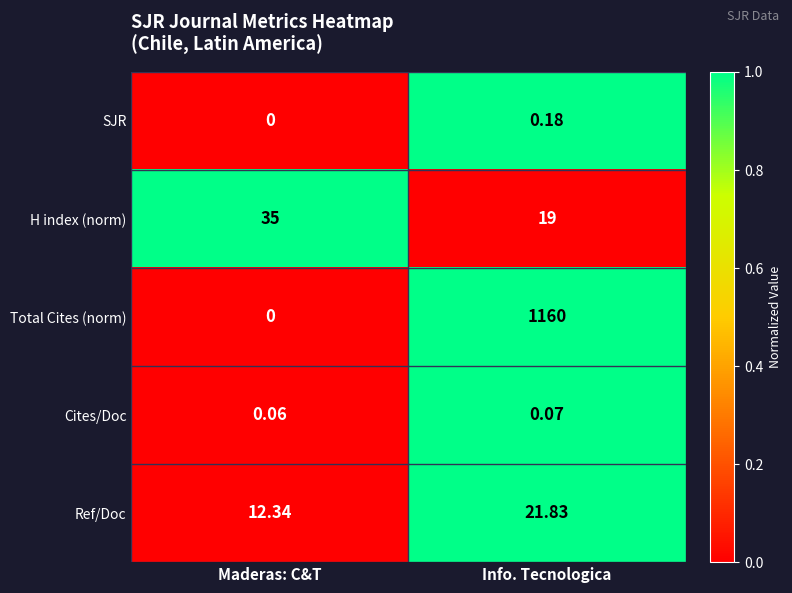

Is the value of Total Cites (norm) at Info. Tecnologica greater than the value of Cites/Doc at Info. Tecnologica?

Yes